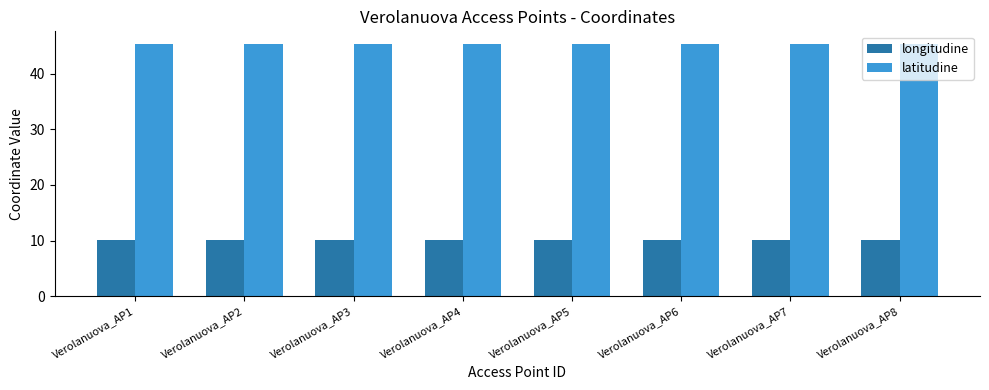

True or false: longitudine has a value of 10.1 at Verolanuova_AP7.

True